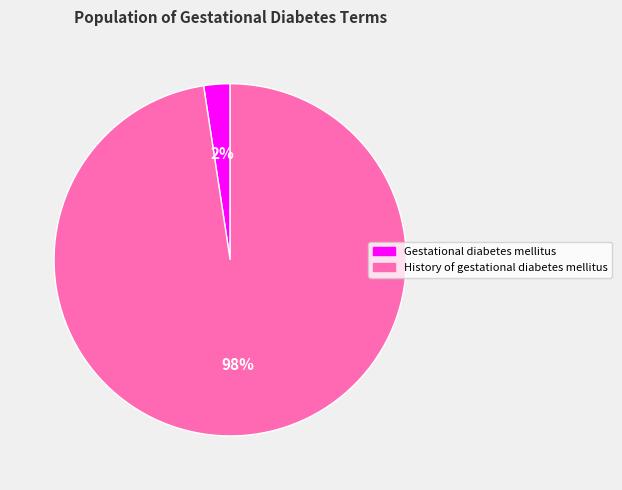

Do History of gestational diabetes mellitus and Gestational diabetes mellitus together represent more than half of the pie?

Yes